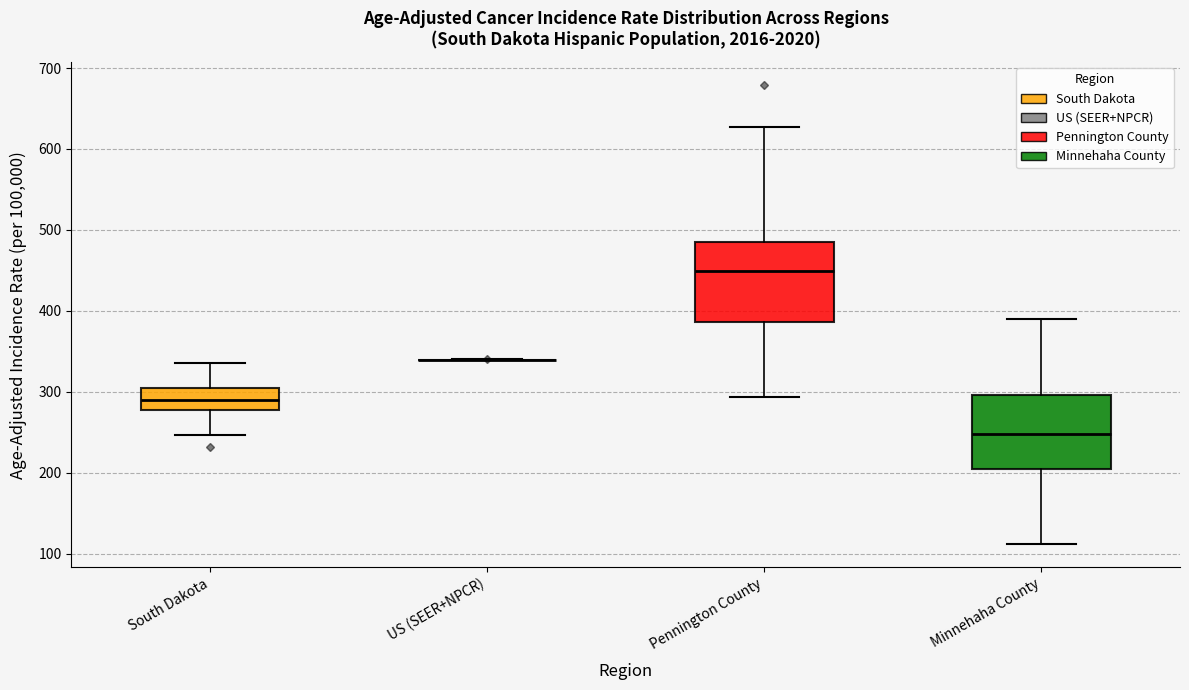

Where is the upper edge of the box for South Dakota on the y-axis? The values are not printed on the chart, so give them approximately, as read against the axis.

300